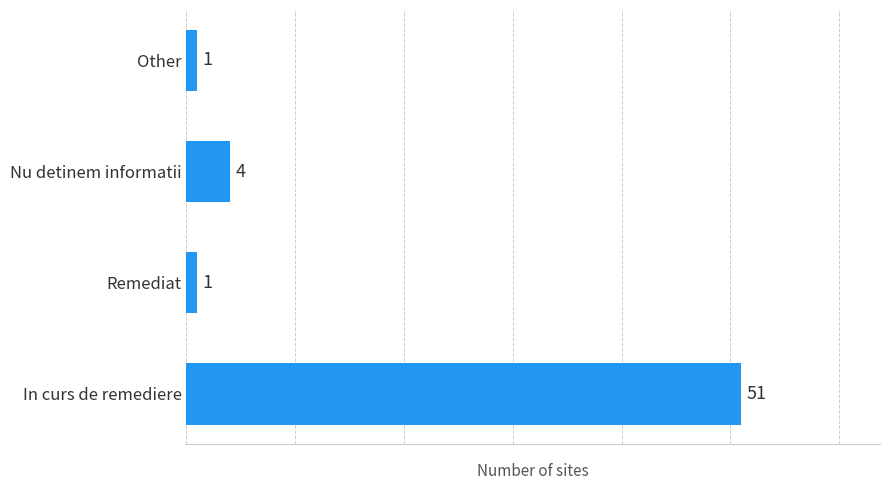

How many values are below 4?

2